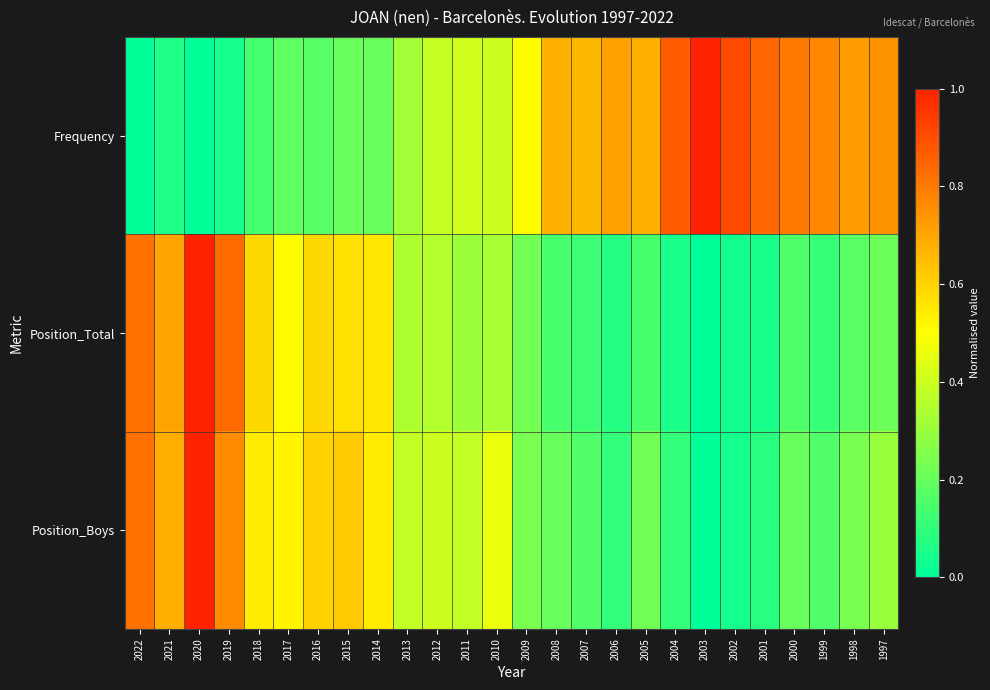

Count the number of data series in this chart.

3